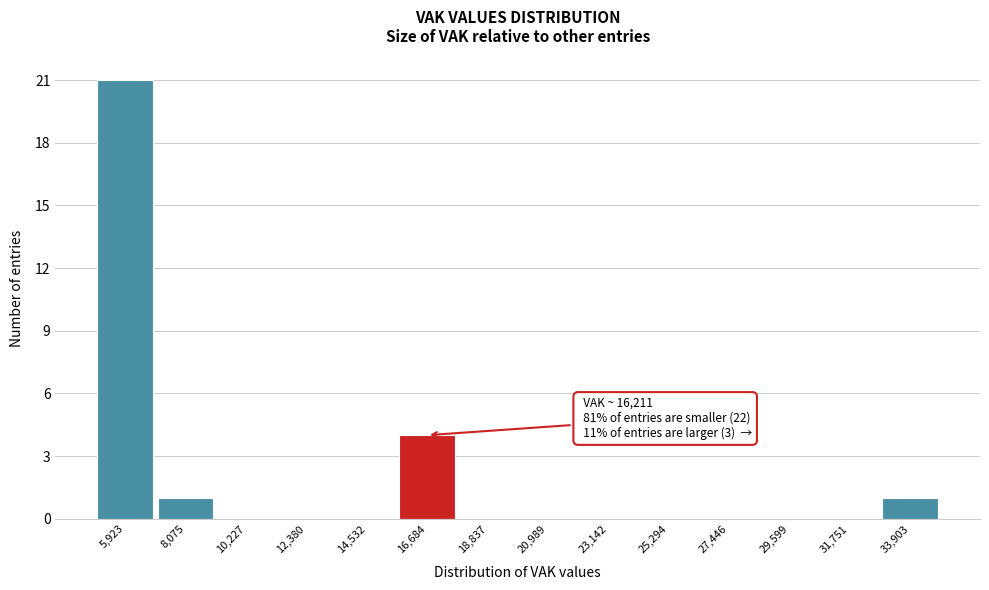

Over which range of the x-axis is the bar tallest?

5000 to 7000